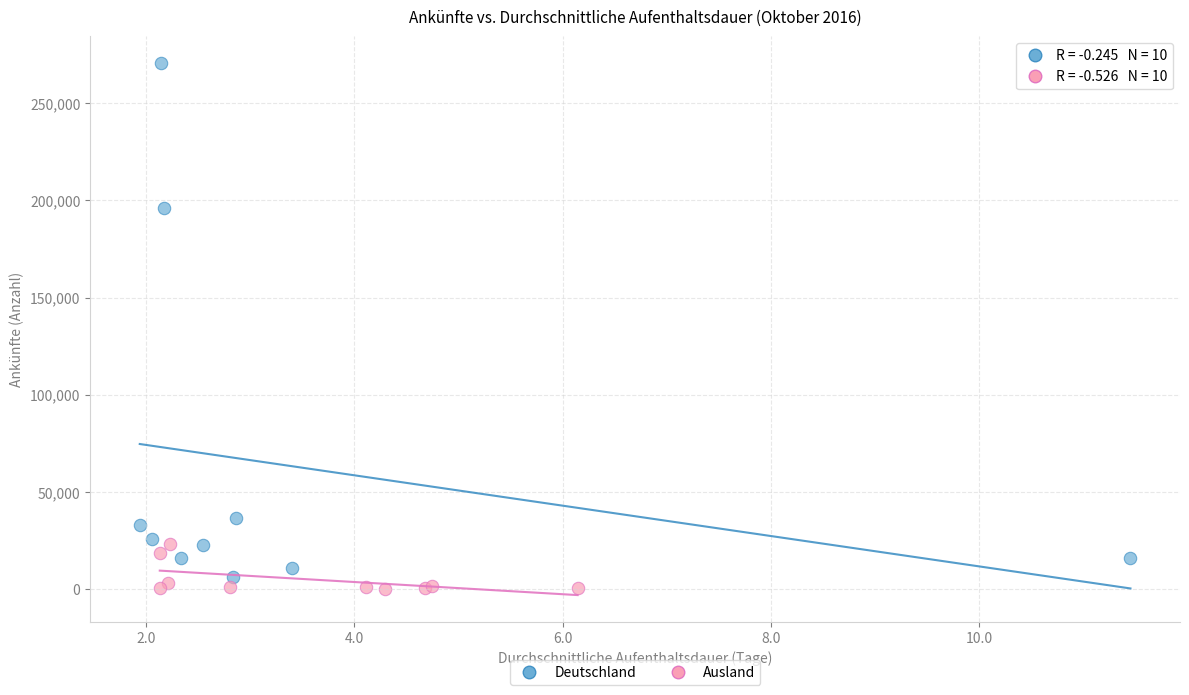

What are all the series names shown in the legend?

Deutschland, Ausland